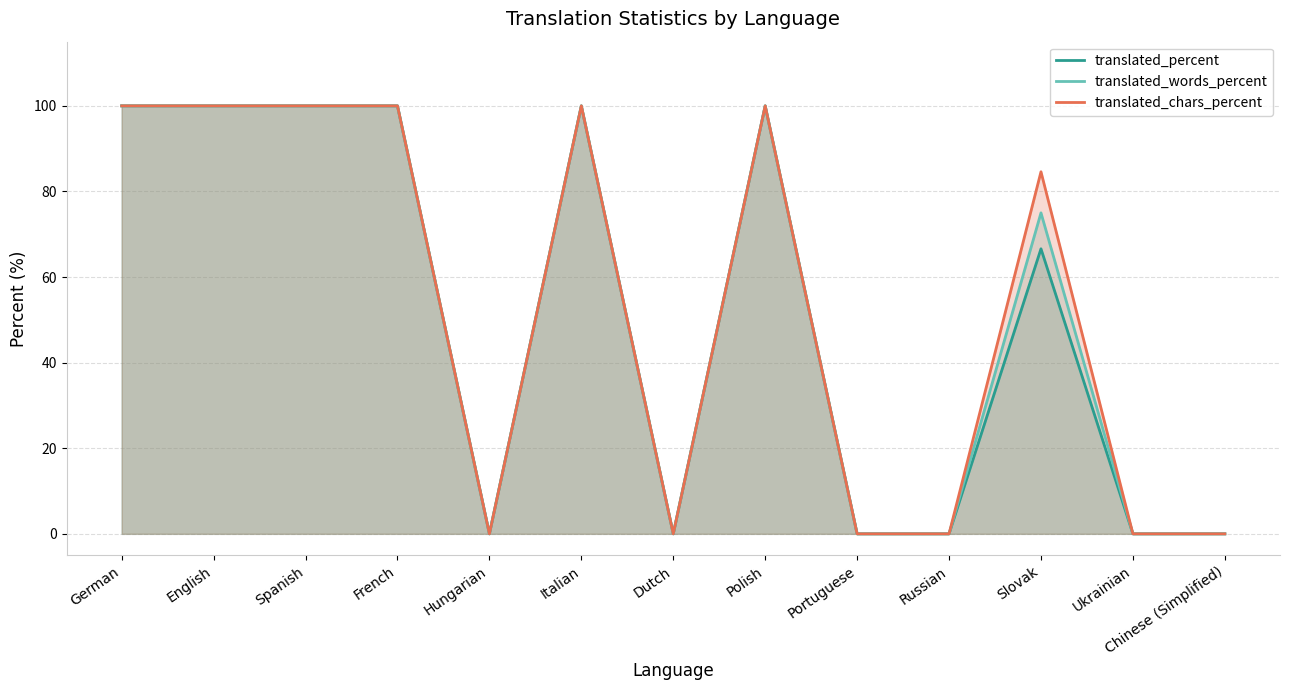

Reading left to right, what are all the values shown in this chart?

translated_percent: 100.0	100.0	100.0	100.0	0.0	100.0	0.0	100.0	0.0	0.0	66.6	0.0	0.0
translated_words_percent: 100.0	100.0	100.0	100.0	0.0	100.0	0.0	100.0	0.0	0.0	75.0	0.0	0.0
translated_chars_percent: 100.0	100.0	100.0	100.0	0.0	100.0	0.0	100.0	0.0	0.0	84.6	0.0	0.0